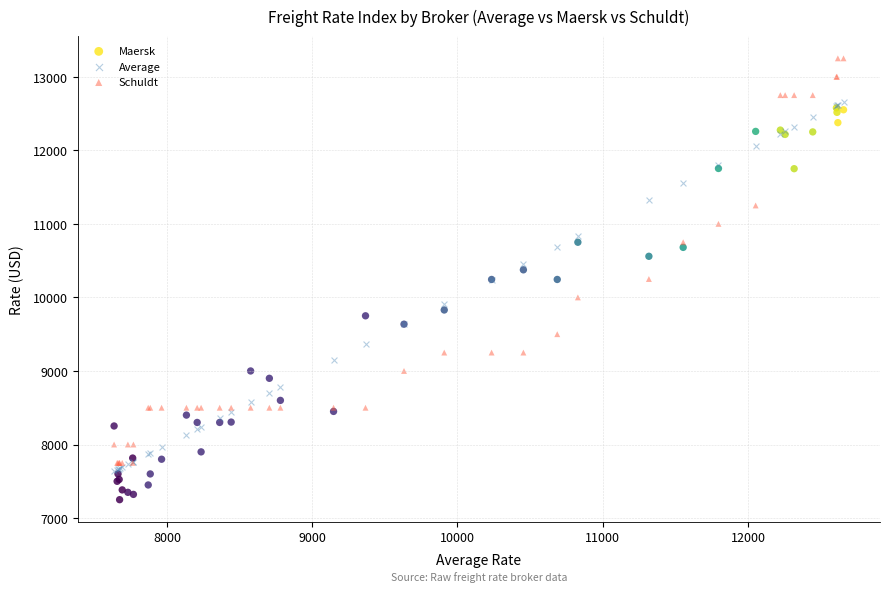

Which series contains the lowest Y value?

Maersk